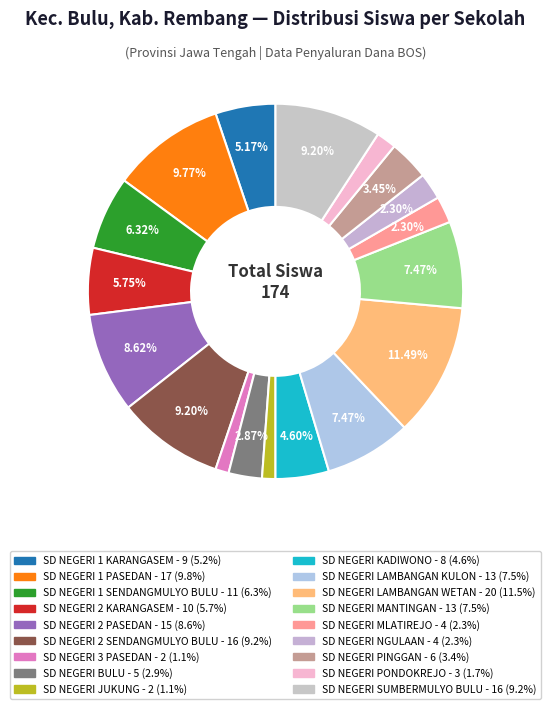

Does any single category account for the majority?

No